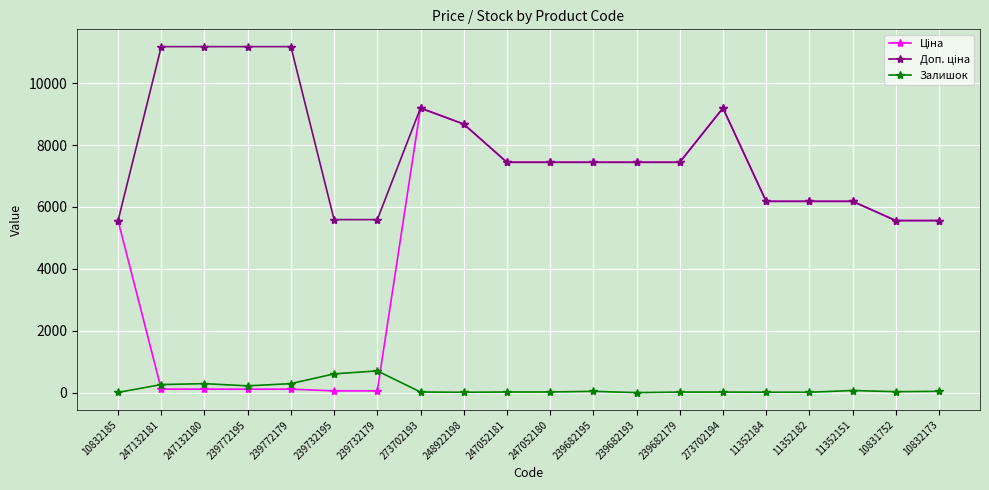

What is the label of the 7th point from the left?

239732179